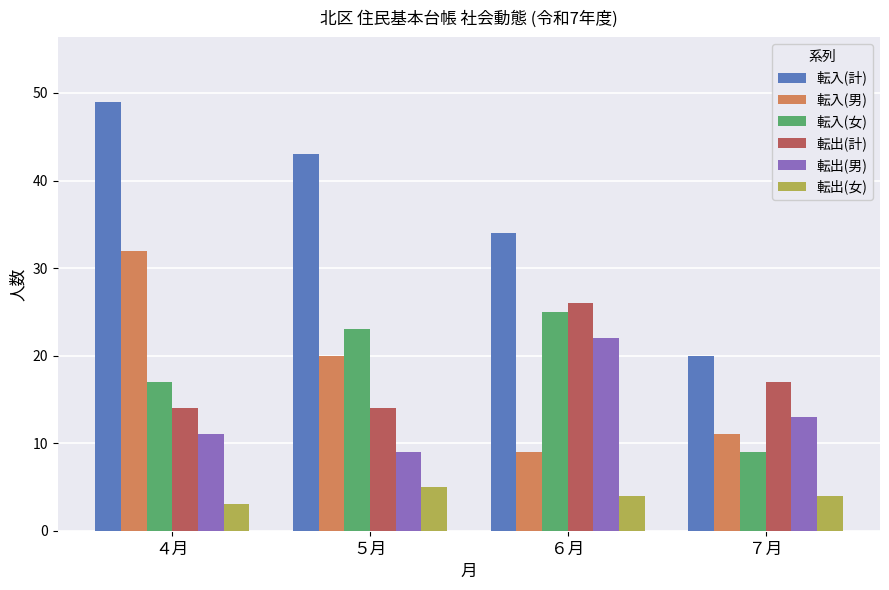

List the series in order of their peak value, highest first.

転入(計), 転入(男), 転出(計), 転入(女), 転出(男), 転出(女)